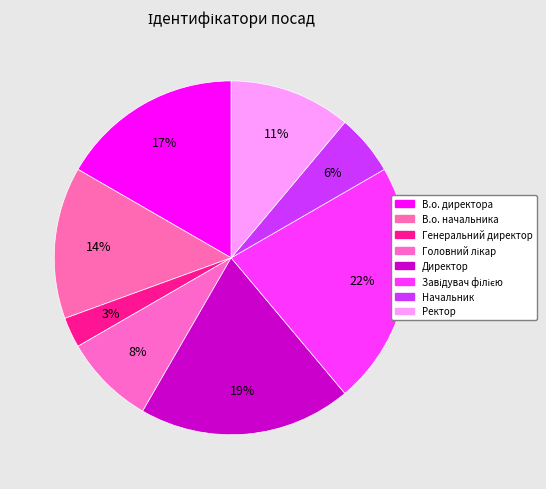

How much of the chart is everything except Начальник?

94.4%